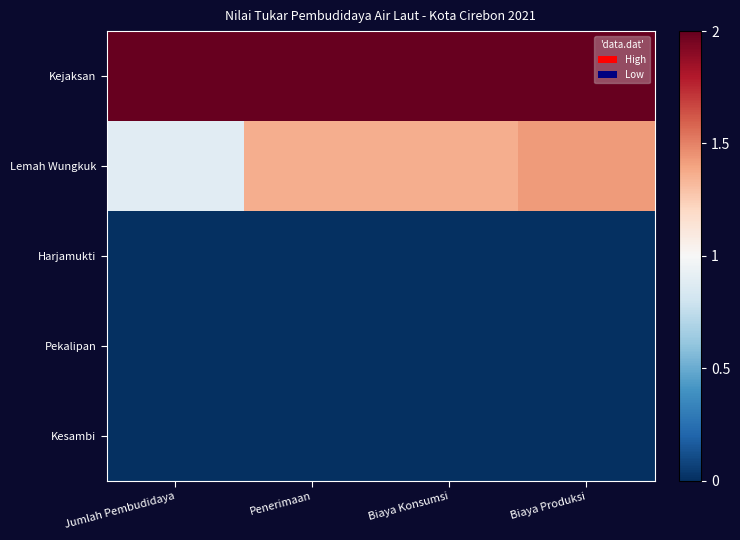

Between Penerimaan and Jumlah Pembudidaya, which is larger?

Penerimaan